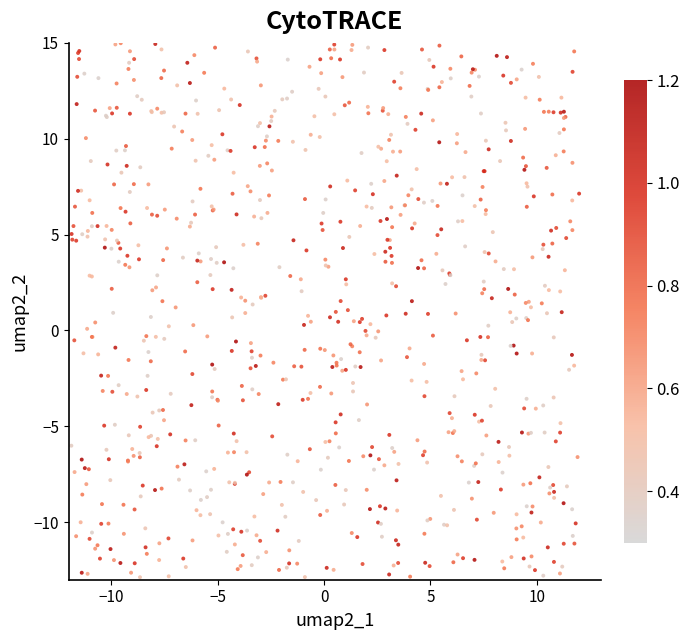

What is the range of X values (max minus min)?

23.9